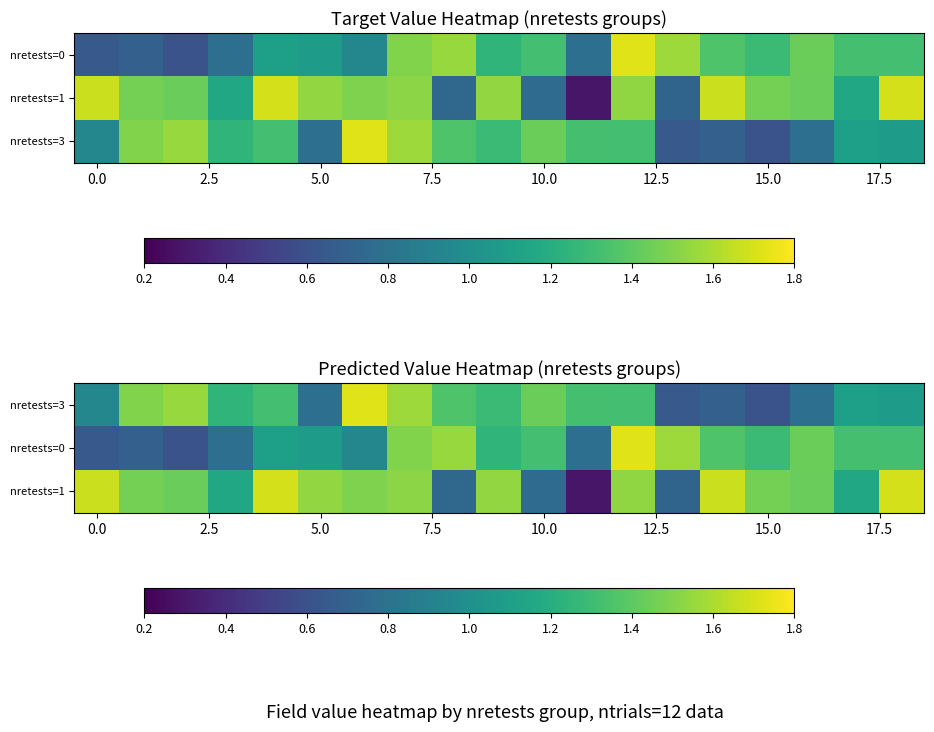

How many series are shown in this chart?

3